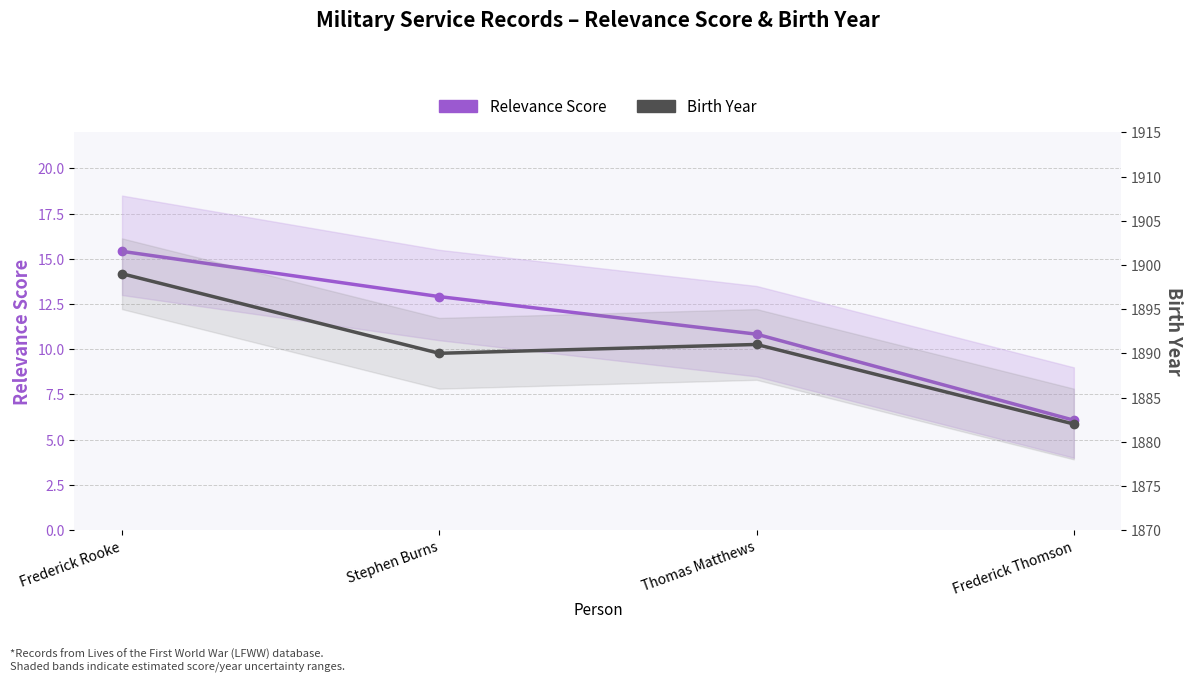

True or false: Birth Year and Relevance Score intersect in this chart.

False